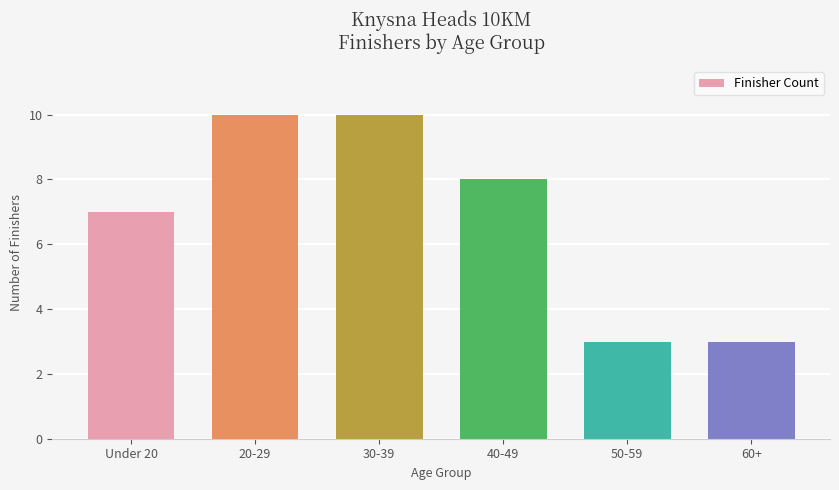

At which label is the value closest to 6?

Under 20